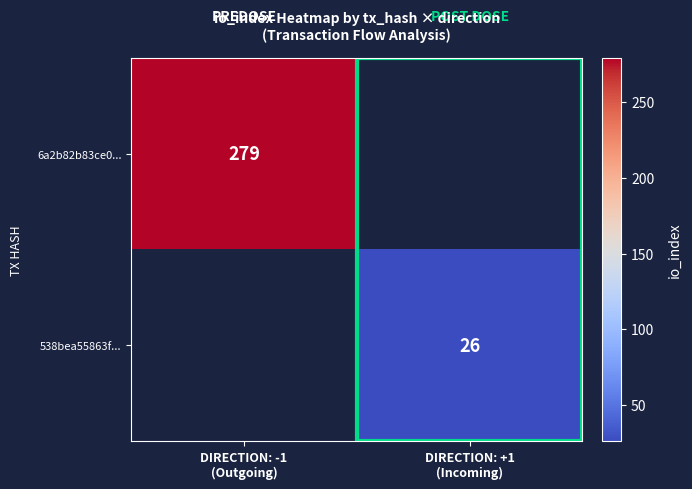

What is the minimum value for 6a2b82b83ce0...?

279.0